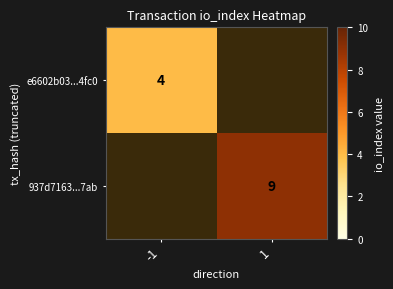

Which has a higher value, -1 or 1?

1